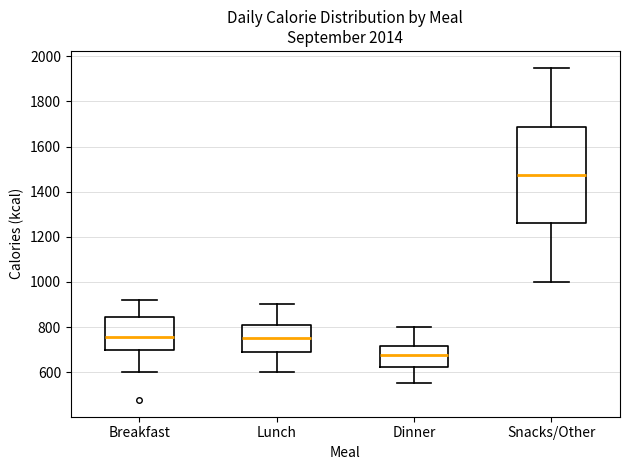

Reading left to right, read every box against the y-axis: the position of its median line, the range the box covers, and the ends of its whiskers. The values are not printed on the chart, so give them approximately, as read against the axis.

Breakfast: median 760, box 700 to 840, whiskers 600 to 920
Lunch: median 760, box 680 to 800, whiskers 600 to 900
Dinner: median 680, box 620 to 720, whiskers 560 to 800
Snacks/Other: median 1480, box 1260 to 1680, whiskers 1000 to 1960